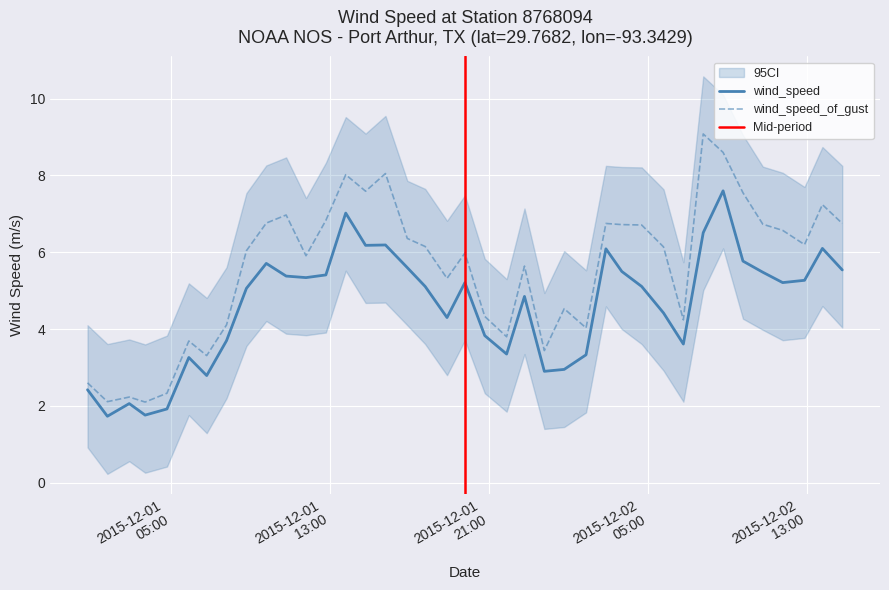

Which category has the lowest value in the wind_speed_of_gust series?

2015-12-01T03:42